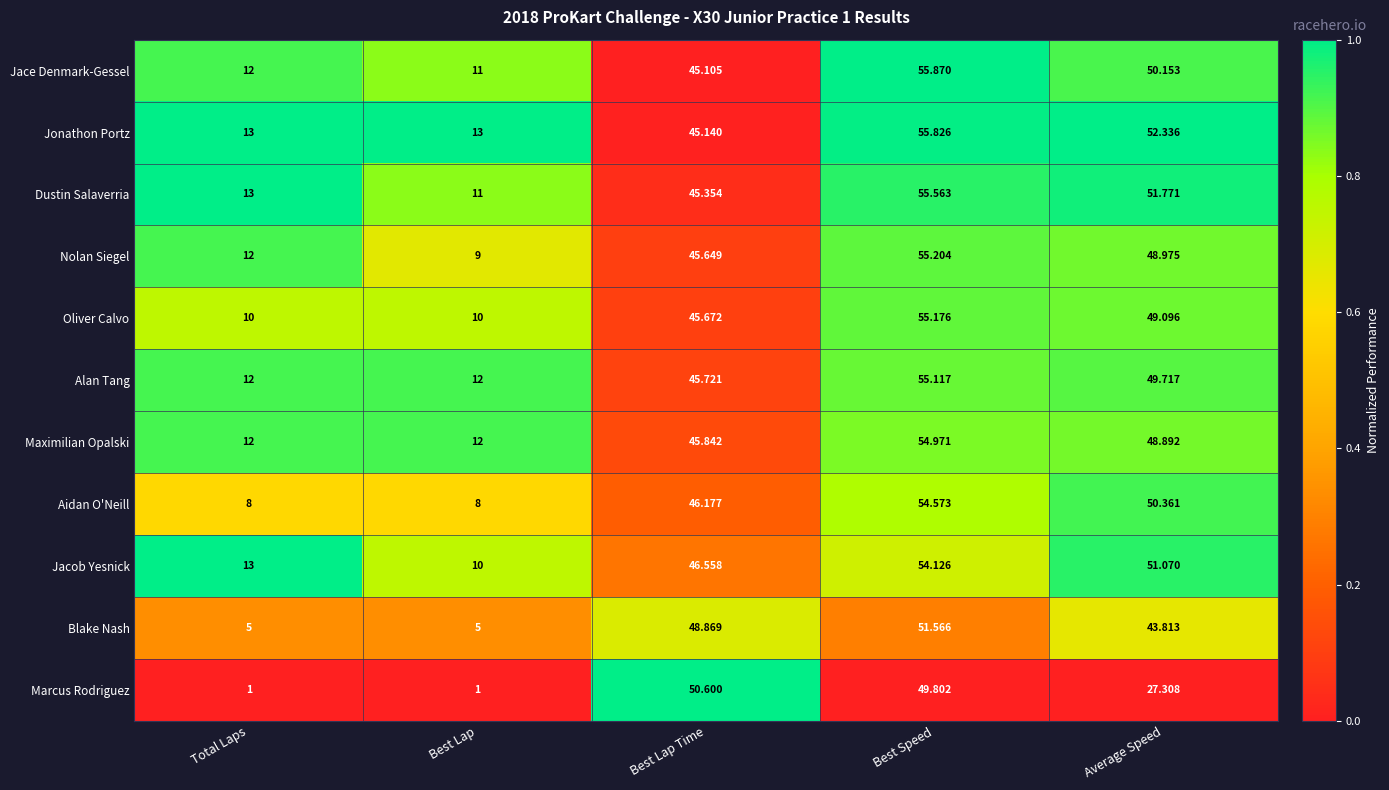

Which series has the widest spread of values?

Marcus Rodriguez